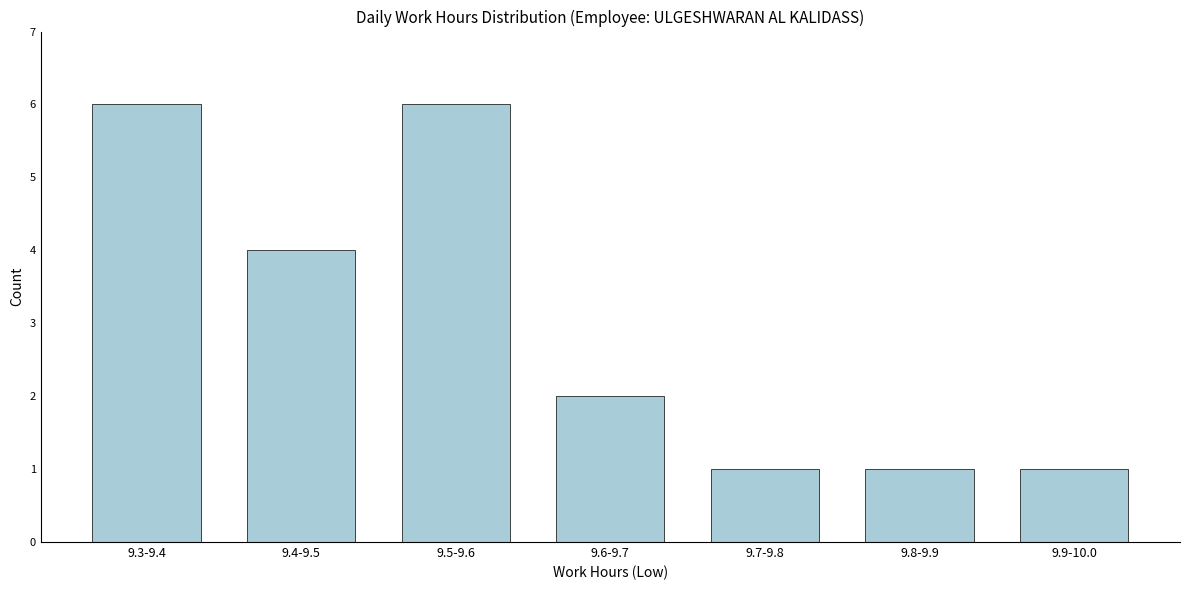

Reading left to right, transcribe all the data shown in this chart.

6	4	6	2	1	1	1